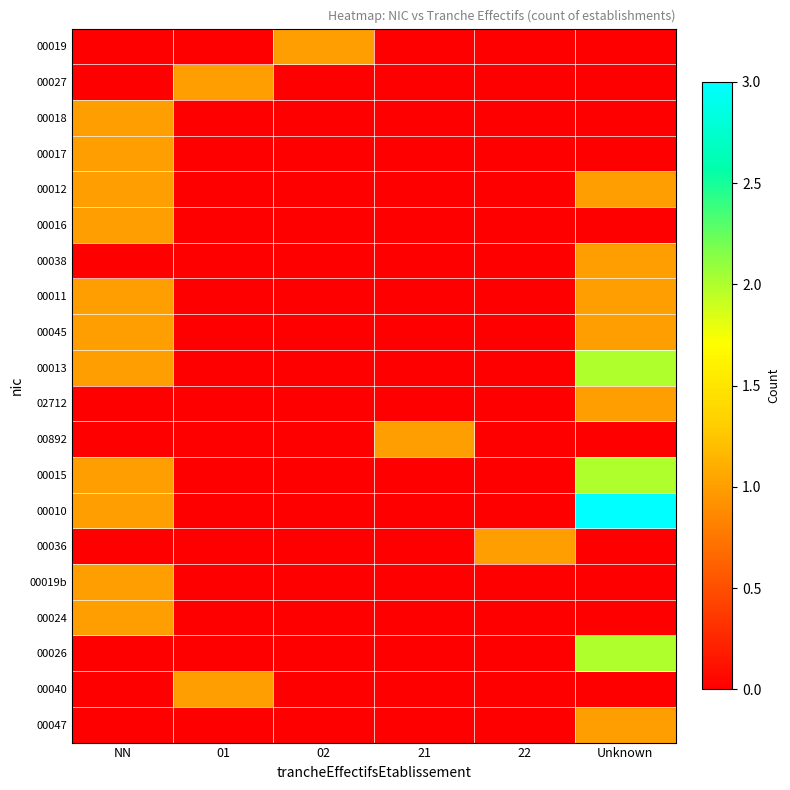

What is the spread (max minus min) of values at 22?

1